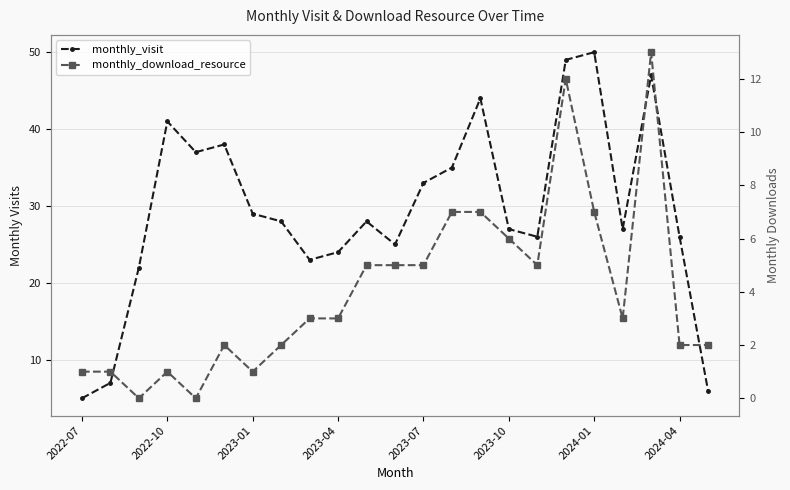

True or false: monthly_visit has a value of 26 at 16.

True